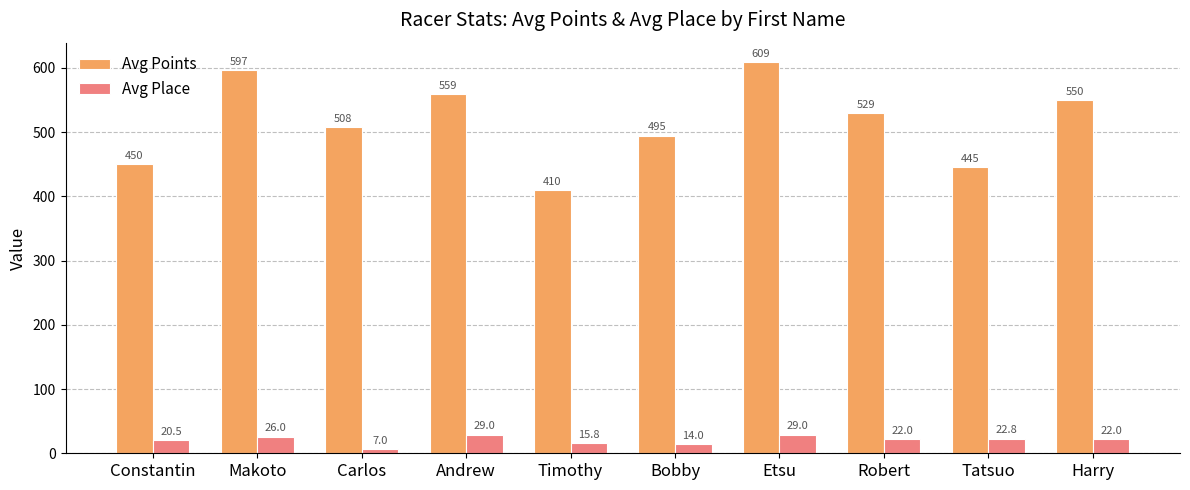

What is the sum of the Avg Place values at Bobby and Andrew?

43.0